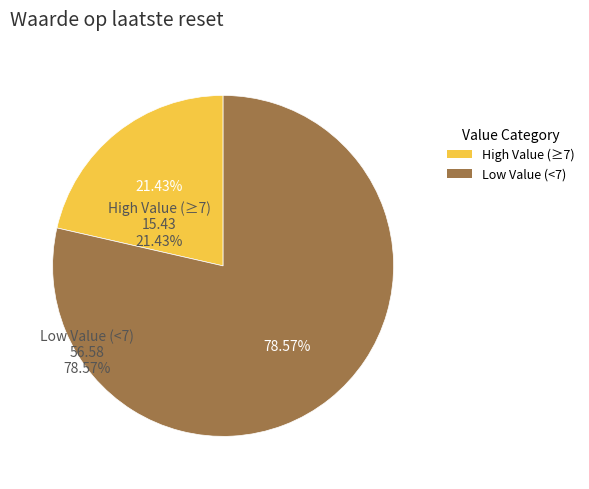

Does any single category account for the majority?

Yes